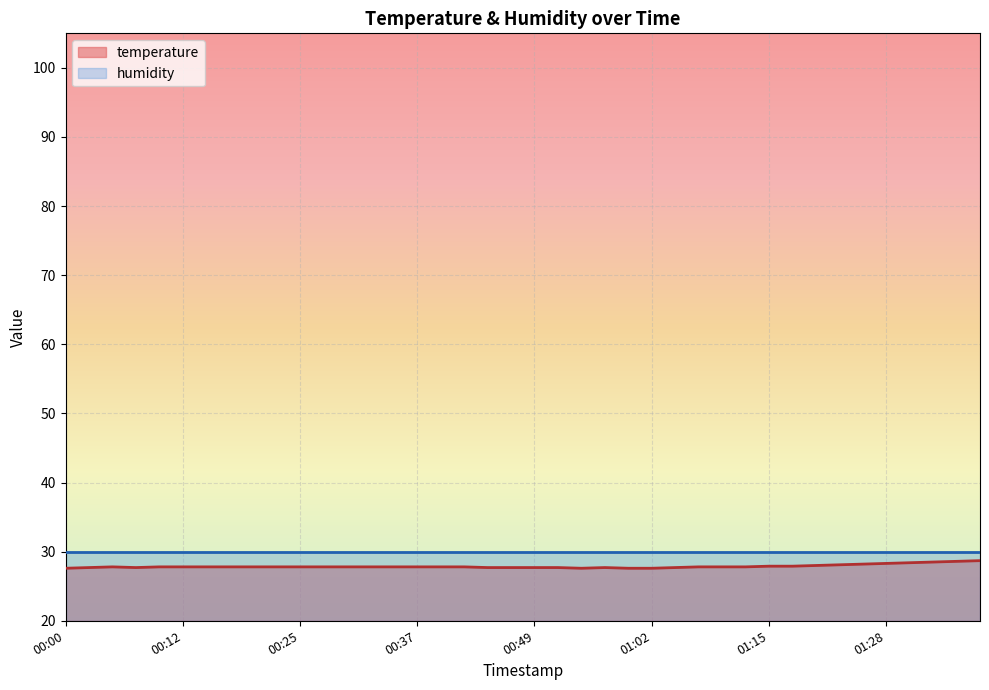

What is the change in value from 00:52 to 01:15?

+0.2